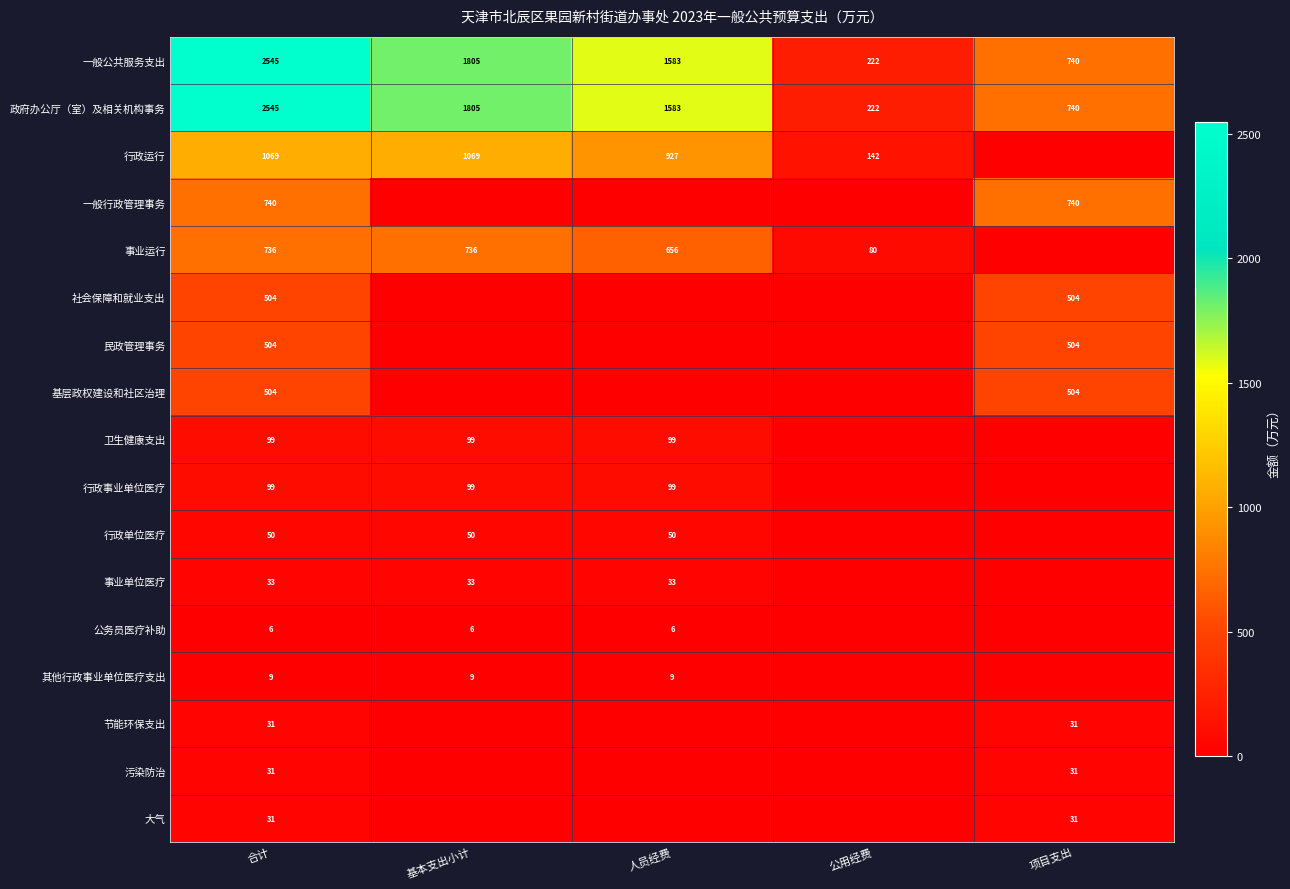

What is the sum of the 一般行政管理事务 values at 合计 and 项目支出?

1480